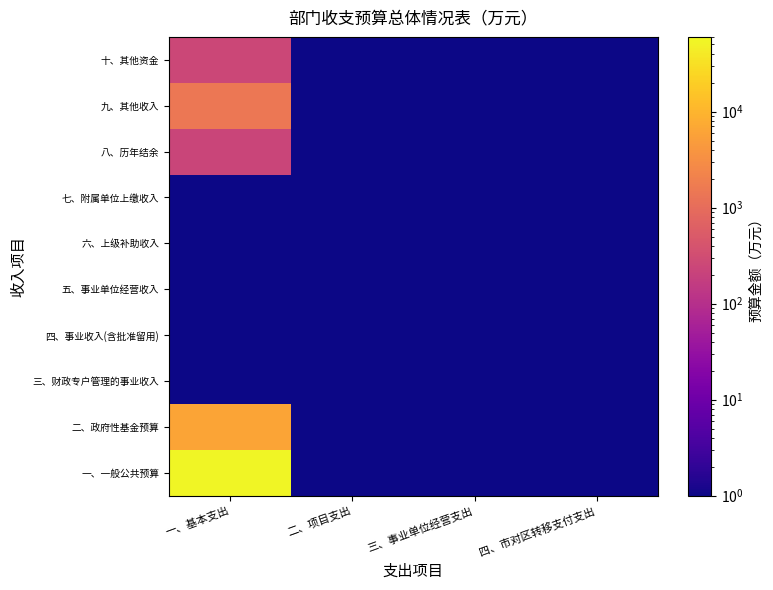

Reading left to right, list all the values displayed in this chart.

一、一般公共预算: 一、基本支出=53956.7	二、项目支出=0.0	三、事业单位经营支出=0.0	四、市对区转移支付支出=0.0
二、政府性基金预算: 一、基本支出=6312.6	二、项目支出=0.0	三、事业单位经营支出=0.0	四、市对区转移支付支出=0.0
三、财政专户管理的事业收入: 一、基本支出=0.0	二、项目支出=0.0	三、事业单位经营支出=0.0	四、市对区转移支付支出=0.0
四、事业收入(含批准留用): 一、基本支出=0.0	二、项目支出=0.0	三、事业单位经营支出=0.0	四、市对区转移支付支出=0.0
五、事业单位经营收入: 一、基本支出=0.0	二、项目支出=0.0	三、事业单位经营支出=0.0	四、市对区转移支付支出=0.0
六、上级补助收入: 一、基本支出=0.0	二、项目支出=0.0	三、事业单位经营支出=0.0	四、市对区转移支付支出=0.0
七、附属单位上缴收入: 一、基本支出=0.0	二、项目支出=0.0	三、事业单位经营支出=0.0	四、市对区转移支付支出=0.0
八、历年结余: 一、基本支出=230.4	二、项目支出=0.0	三、事业单位经营支出=0.0	四、市对区转移支付支出=0.0
九、其他收入: 一、基本支出=1480.3	二、项目支出=0.0	三、事业单位经营支出=0.0	四、市对区转移支付支出=0.0
十、其他资金: 一、基本支出=250.0	二、项目支出=0.0	三、事业单位经营支出=0.0	四、市对区转移支付支出=0.0